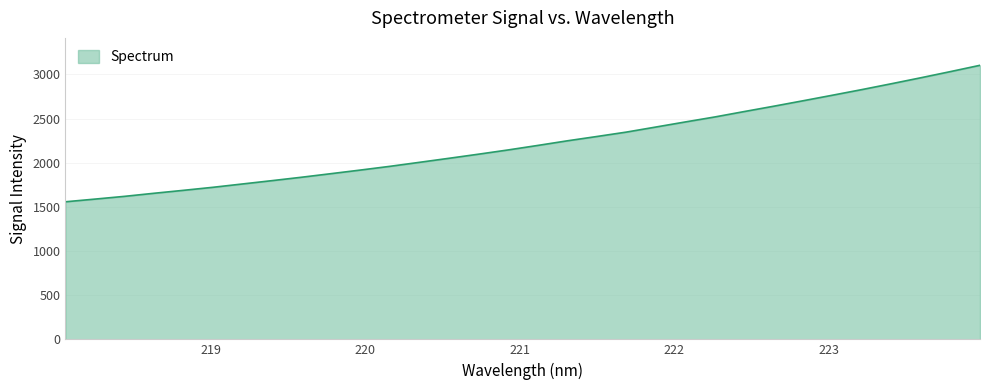

What is the maximum value shown in the chart?

3102.8